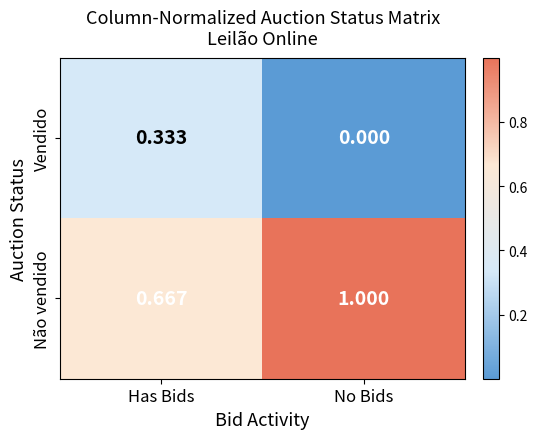

Rank the series by their average value, from lowest to highest.

Vendido, Não vendido